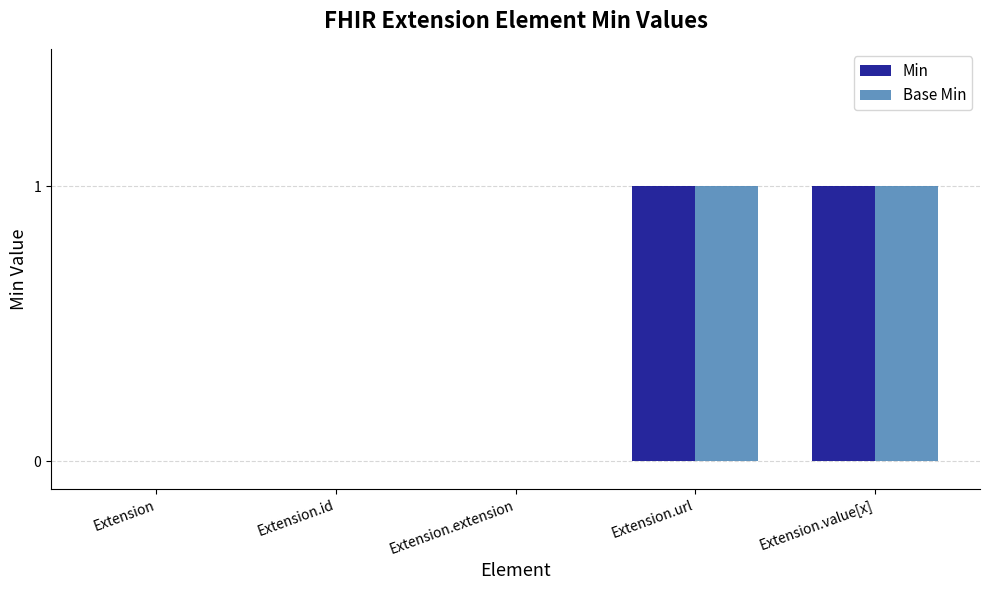

Are the bars grouped side by side (vs. stacked)?

Yes